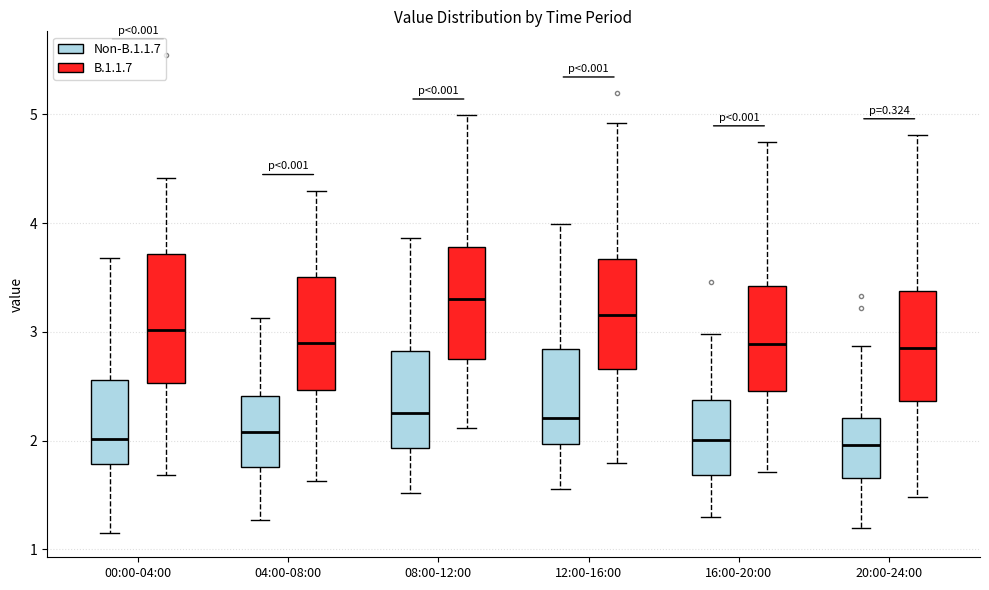

Which box is the tallest, from its lower edge to its upper edge?

00:00-04:00 (B.1.1.7)